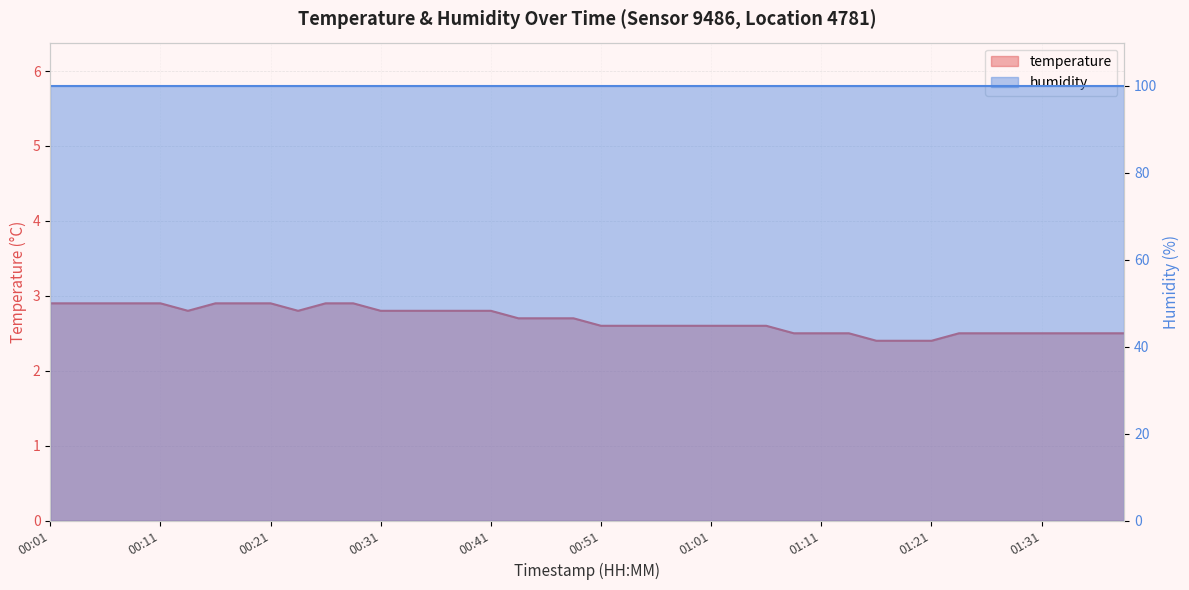

What position from the right is 00:56?

18